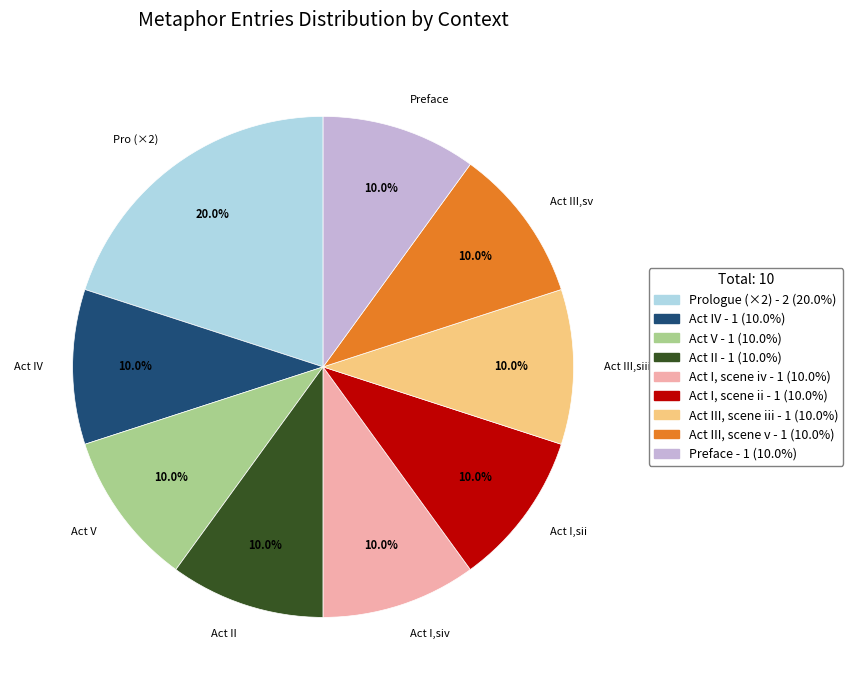

Which category has the biggest portion of the pie?

Pro (×2)